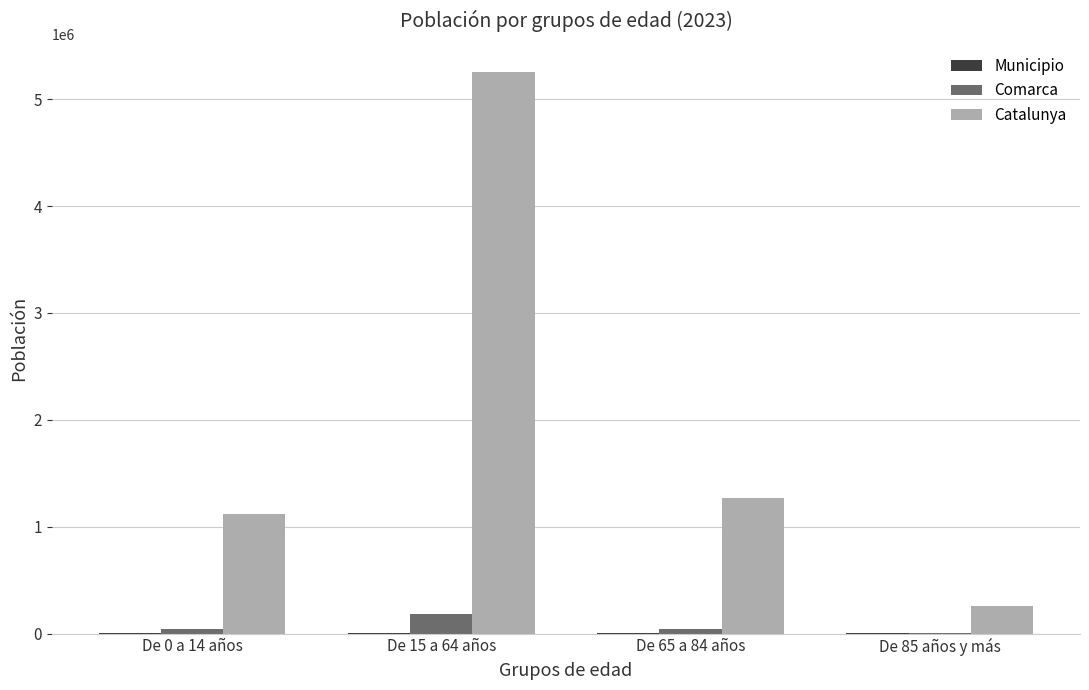

What is the greatest value displayed?

5255889